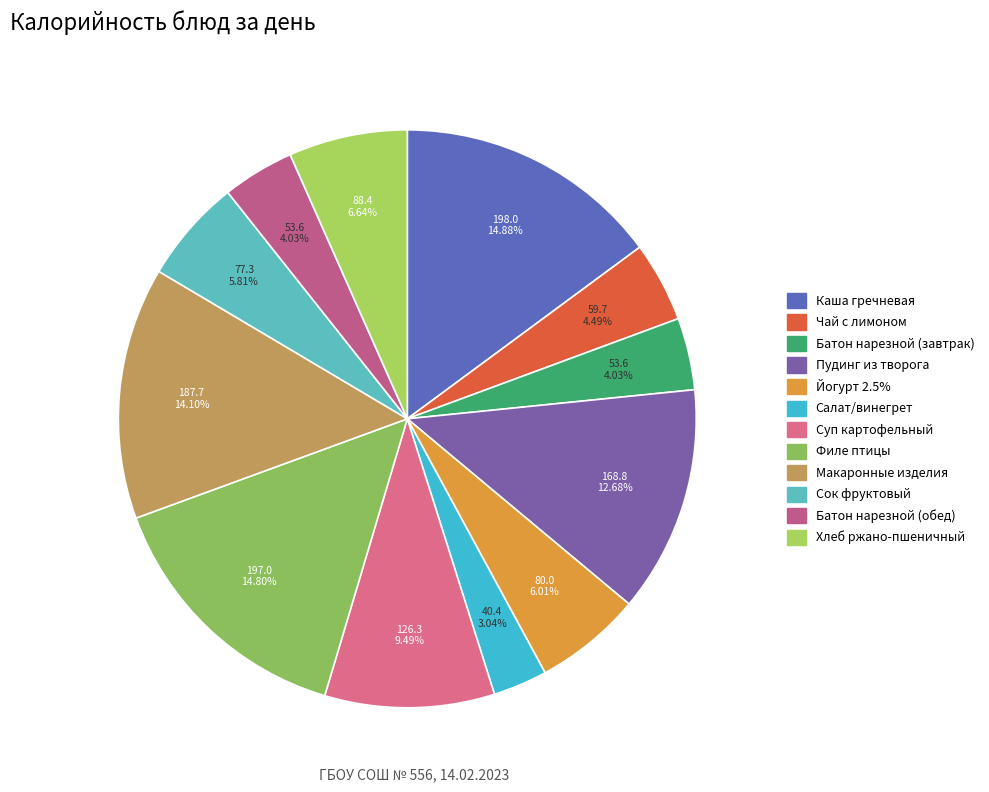

What is the total percentage of Салат/винегрет and Батон нарезной (завтрак)?

7.1%